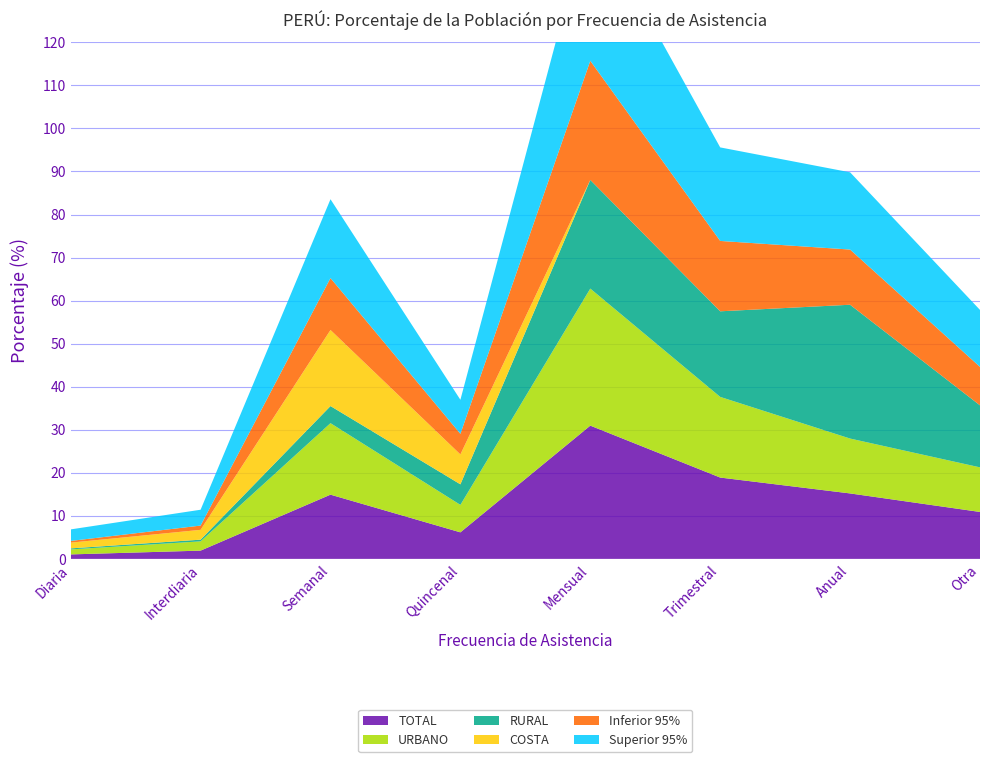

Reading right to left, transcribe all the data shown in this chart.

TOTAL: 10.9	15.2	18.9	31.0	6.2	14.9	1.9	1.0
URBANO: 10.4	12.8	18.7	31.8	6.4	16.6	2.2	1.2
RURAL: 14.4	31.1	19.9	25.2	4.8	4.0	0.4	0.2
COSTA: 0.0	0.0	0.0	0.0	6.9	17.7	2.3	1.3
Inferior 95%: 8.9	12.8	16.3	27.7	4.8	12.1	1.0	0.4
Superior 95%: 13.2	17.9	21.7	34.5	7.9	18.3	3.7	2.7